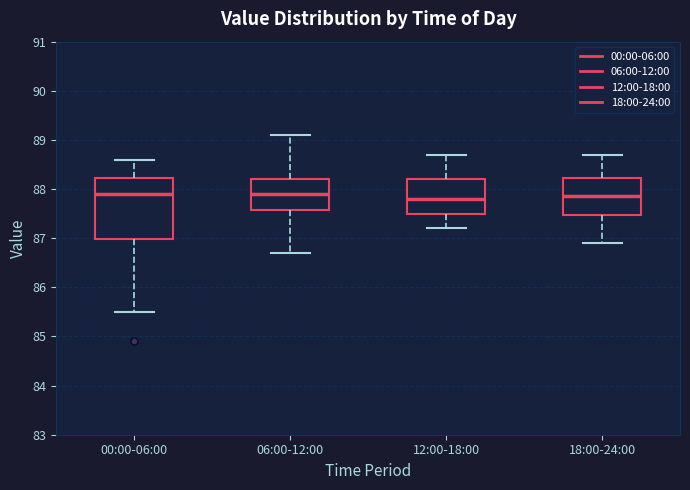

Which box is the tallest, from its lower edge to its upper edge?

00:00-06:00